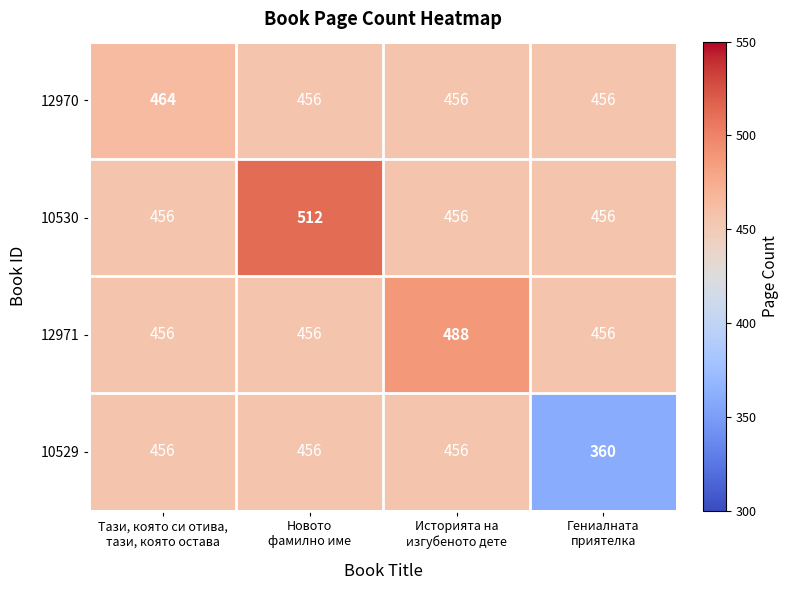

Reading left to right, transcribe all the data shown in this chart.

12970: 464	456	456	456
10530: 456	512	456	456
12971: 456	456	488	456
10529: 456	456	456	360